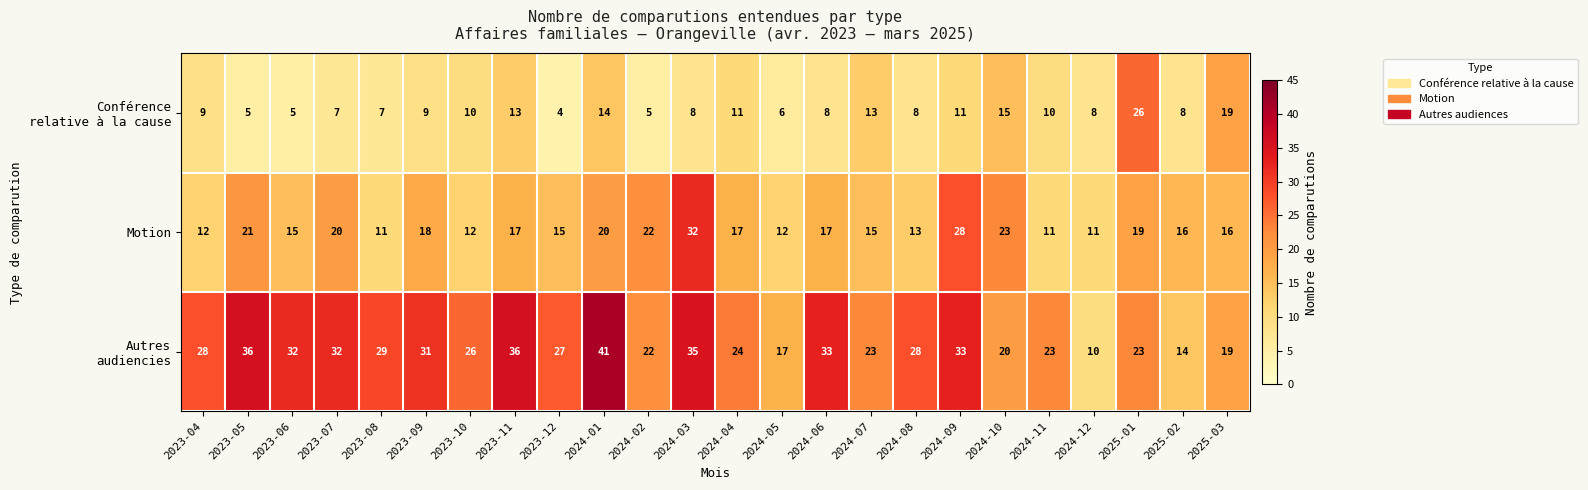

What is the spread (max minus min) of values at 2024-06?

25